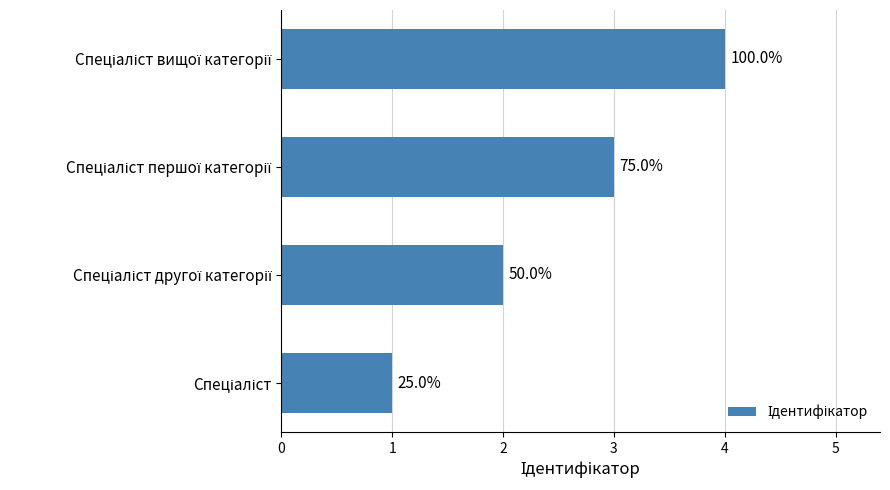

How many bars are there in total?

4